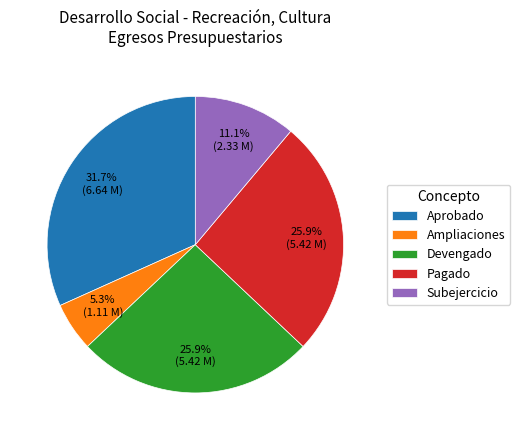

Do Subejercicio and Ampliaciones together represent more than half of the pie?

No